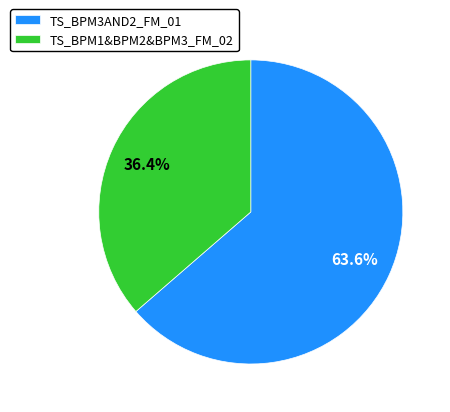

What is the smallest slice in the pie chart?

TS_BPM1&BPM2&BPM3_FM_02